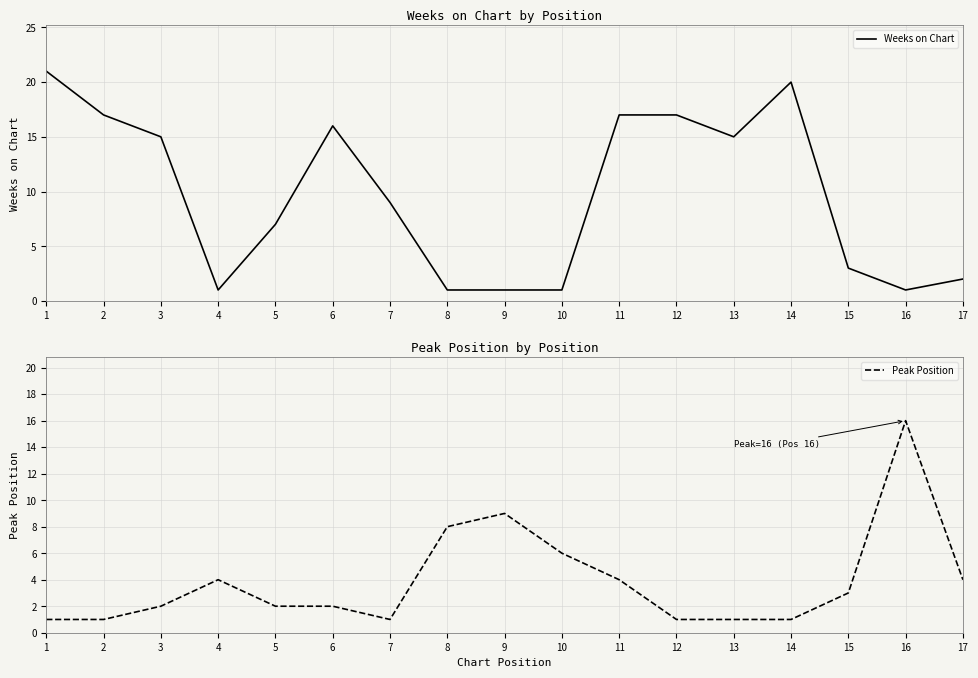

True or false: Peak Position and Weeks on Chart intersect in this chart.

True